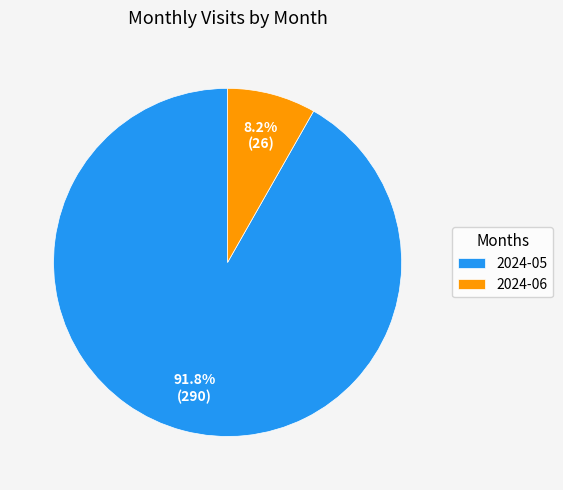

Count the number of slices in the pie.

2